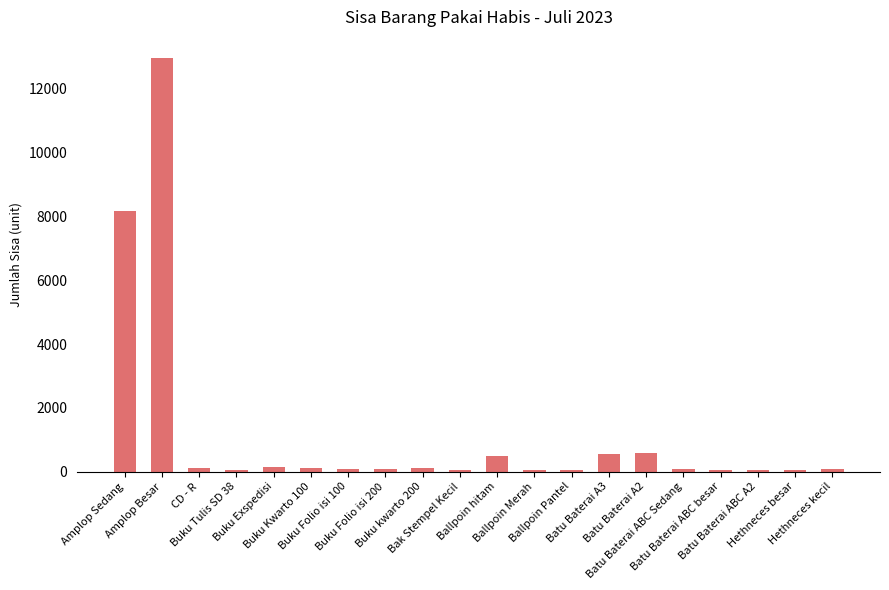

What is the sum of the values at Buku Folio isi 100 and Ballpoin Pantel?

112